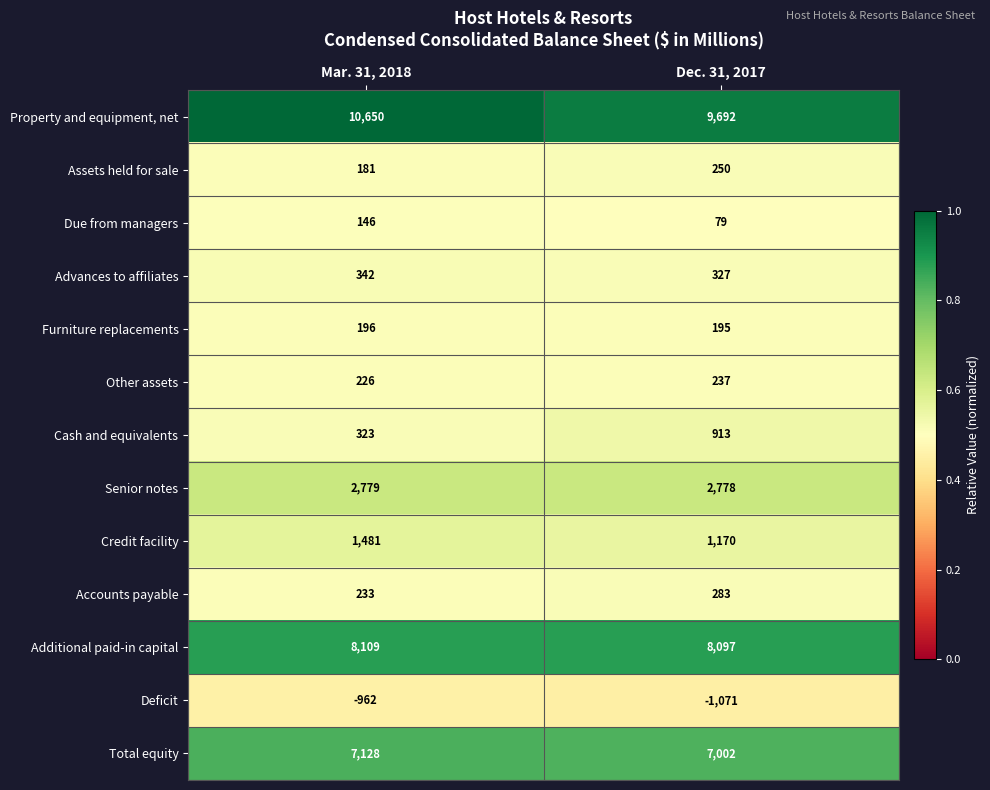

What is the sum of the Senior notes values at Dec. 31, 2017 and Mar. 31, 2018?

5557